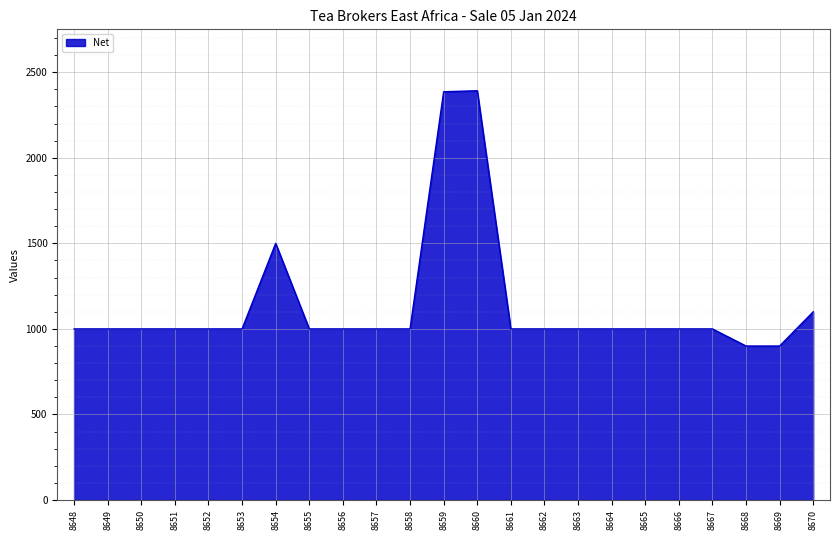

What is the difference between the maximum and minimum values?

1492